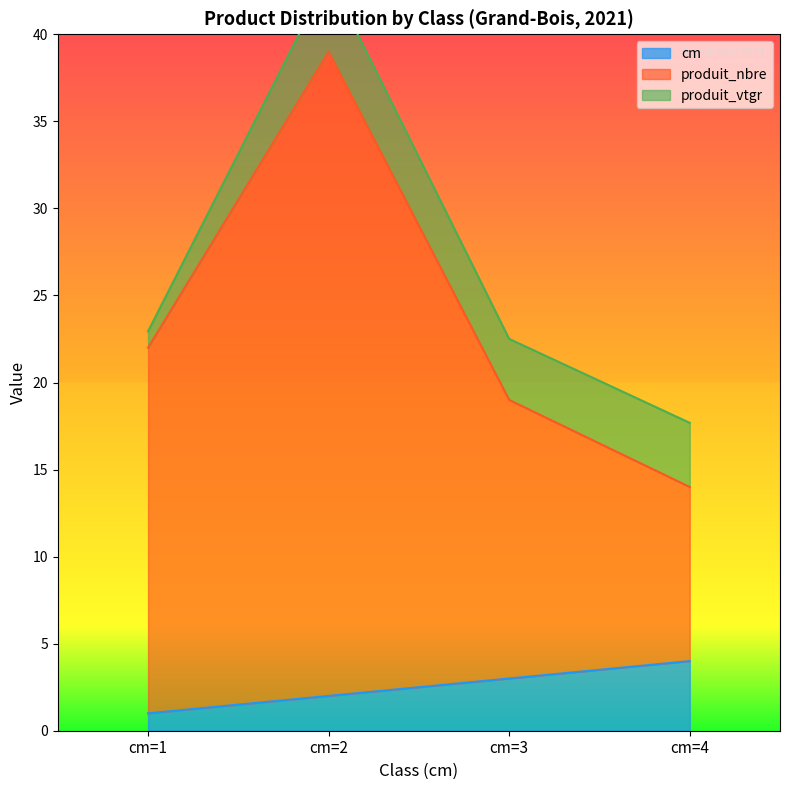

Is it true that cm equals 3 at cm=3?

True